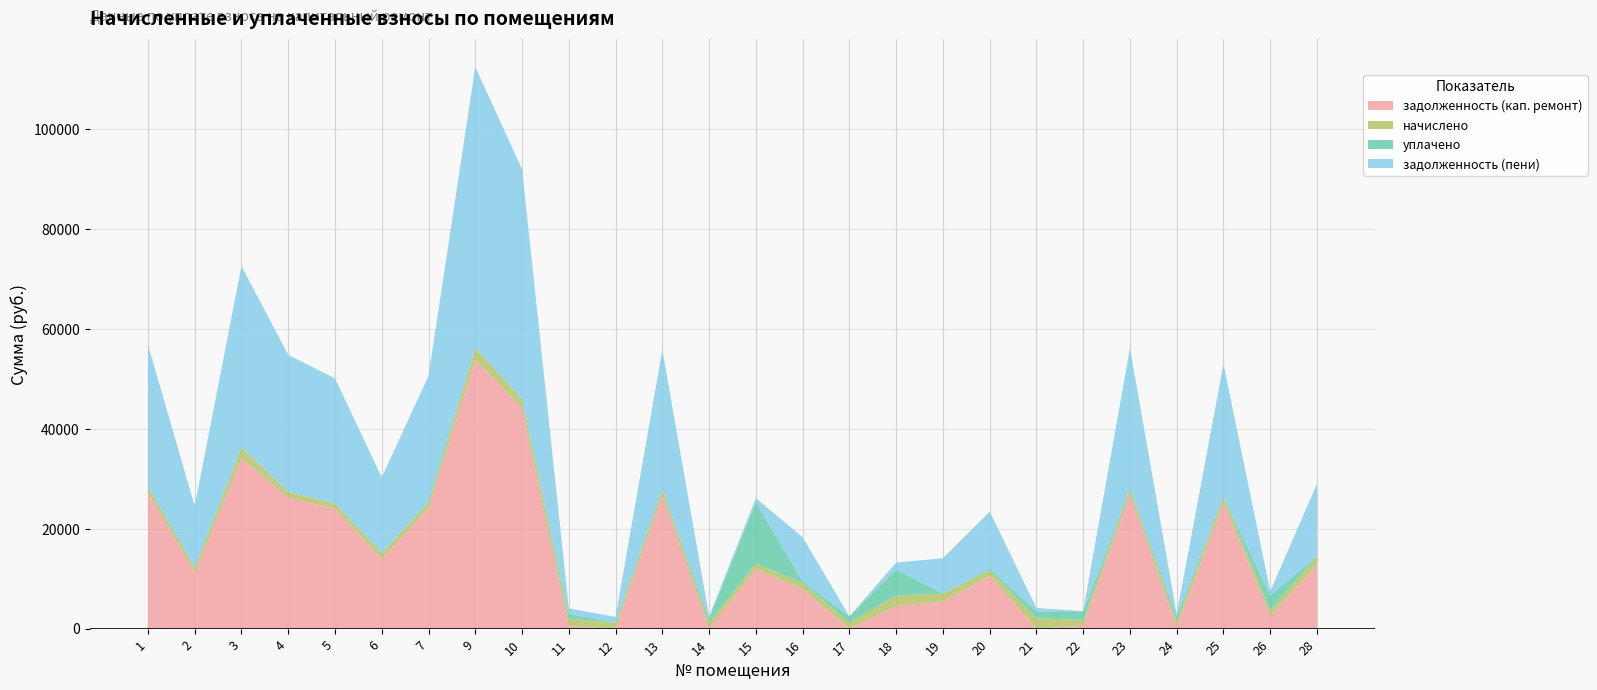

Reading left to right, extract all data points from this chart.

задолженность (кап. ремонт): 1=27224.4	2=11162.3	3=34100.8	4=26224.4	5=23974.2	6=13941.2	7=24114.5	9=53899.9	10=44075.0	11=431.6	12=3.3	13=26684.8	14=0.0	15=11898.3	16=7933.5	17=0.0	18=4530.8	19=5396.0	20=10549.6	21=0.0	22=609.2	23=26895.1	24=303.6	25=25331.9	26=2548.2	28=12728.7
начислено: 1=1190.4	2=1092.0	3=2203.2	4=1190.4	5=1092.0	6=1197.6	7=1190.4	9=2356.8	10=1927.2	11=1593.6	12=1164.0	13=1216.8	14=1226.4	15=1164.0	16=1226.4	17=1226.4	18=2090.4	19=1660.8	20=1166.4	21=2071.2	22=1140.0	23=1176.0	24=1120.8	25=1140.0	26=1176.0	28=1778.4
уплачено: 1=0.0	2=0.0	3=0.0	4=0.0	5=0.0	6=0.0	7=0.0	9=0.0	10=0.0	11=962.8	12=0.0	13=0.0	14=814.0	15=12286.3	16=330.0	17=1226.4	18=5227.6	19=0.0	20=331.0	21=1382.0	22=1751.0	23=0.0	24=1050.8	25=0.0	26=2940.2	28=0.0
задолженность (пени): 1=28414.8	2=12254.3	3=36304.1	4=27414.8	5=25066.2	6=15138.8	7=25304.9	9=56256.7	10=46002.2	11=1062.4	12=1167.3	13=27901.6	14=410.0	15=776.0	16=8829.9	17=0.0	18=1393.6	19=7056.8	20=11385.0	21=688.9	22=0.0	23=28071.1	24=373.6	25=26471.9	26=784.0	28=14507.1